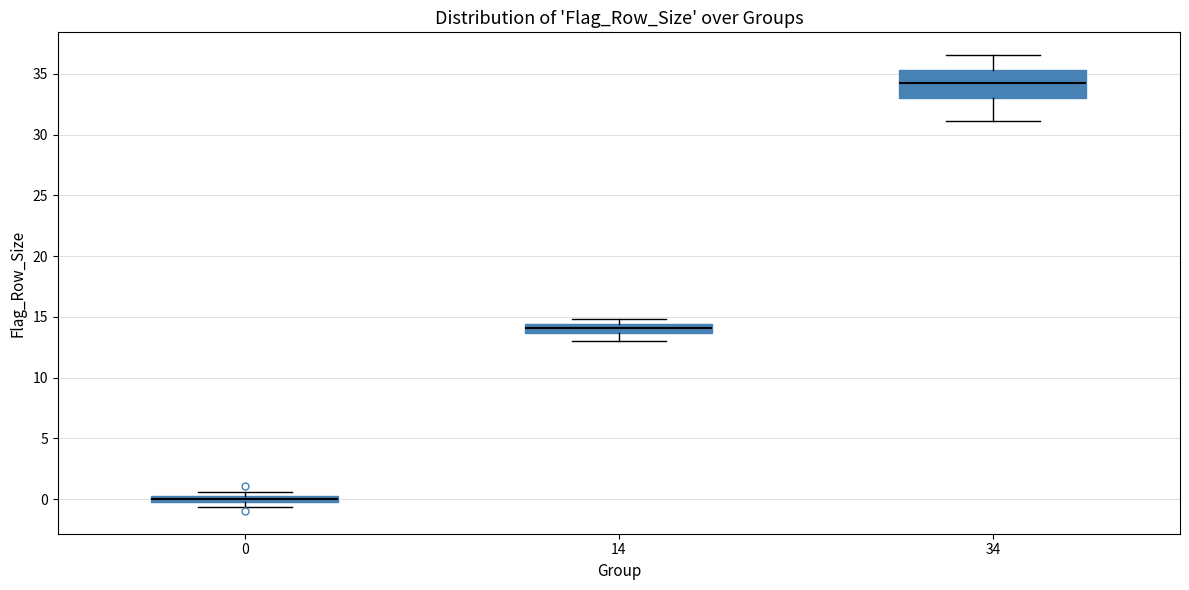

Which box has the highest median line?

34